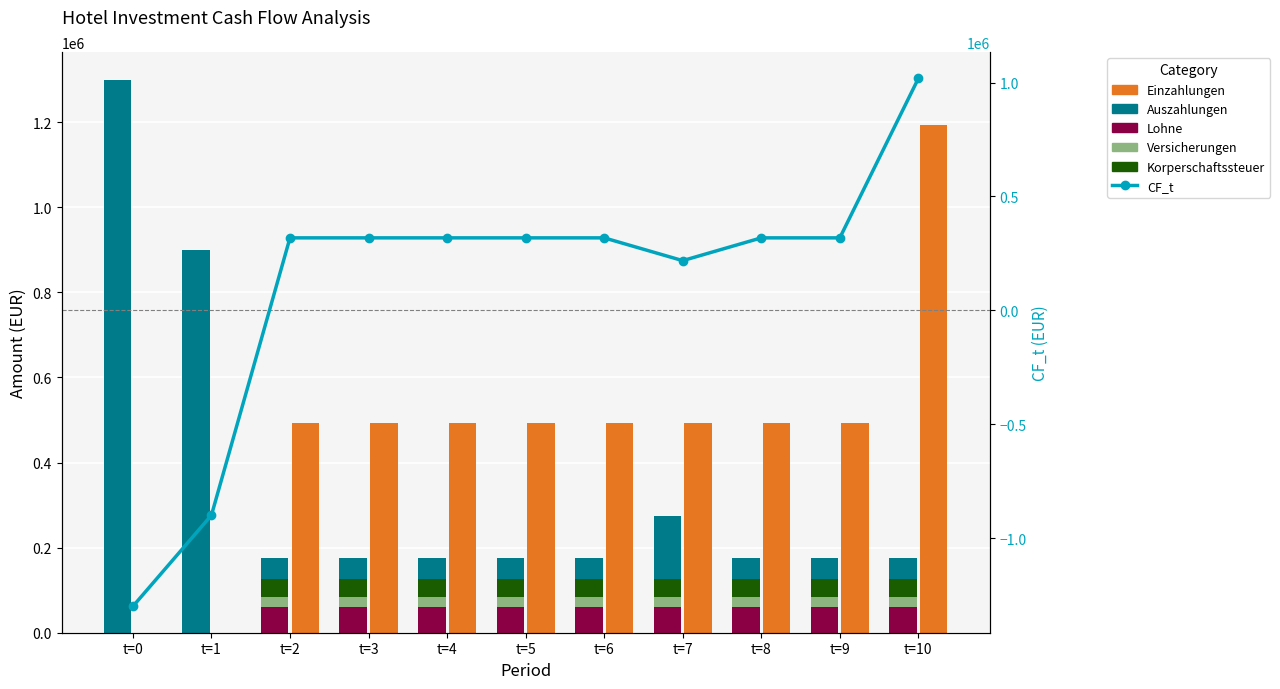

What is the difference between the maximum and minimum values in the Auszahlungen series?

1251760.0